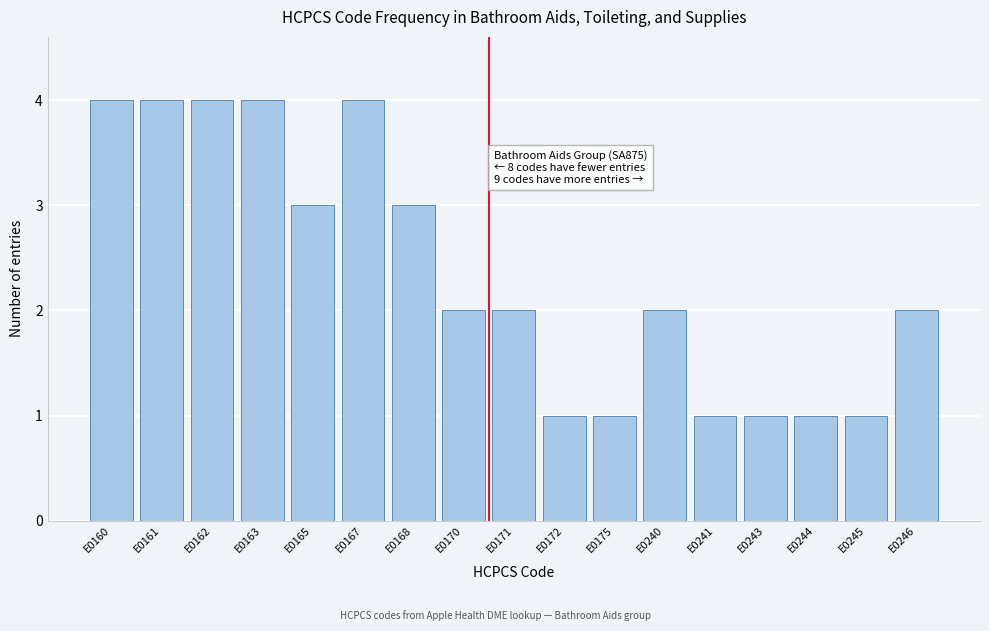

Reading left to right, extract all data points from this chart.

E0160=4	E0161=4	E0162=4	E0163=4	E0165=3	E0167=4	E0168=3	E0170=2	E0171=2	E0172=1	E0175=1	E0240=2	E0241=1	E0243=1	E0244=1	E0245=1	E0246=2